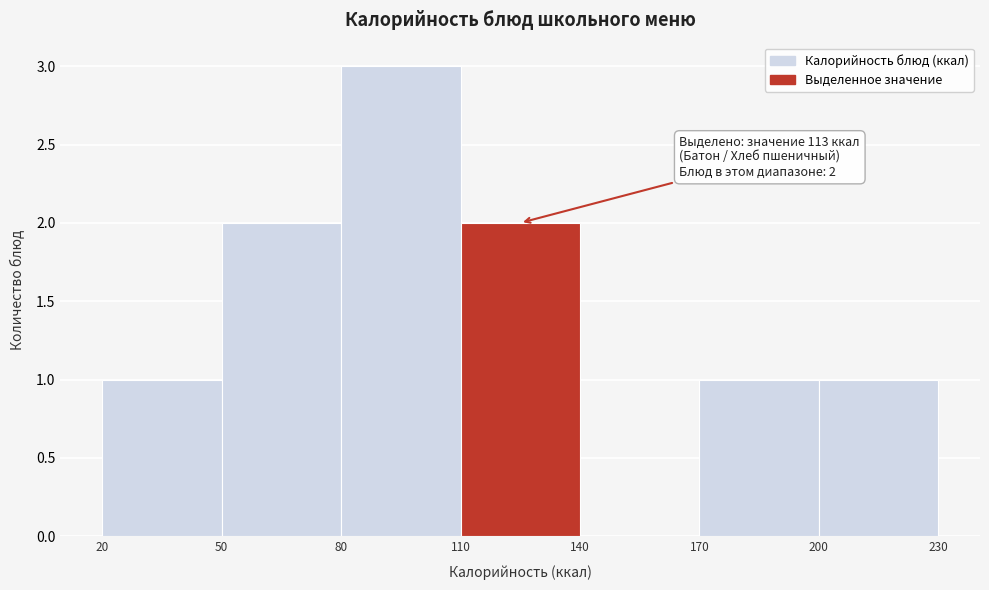

Which range on the x-axis has the tallest bar?

80 to 110